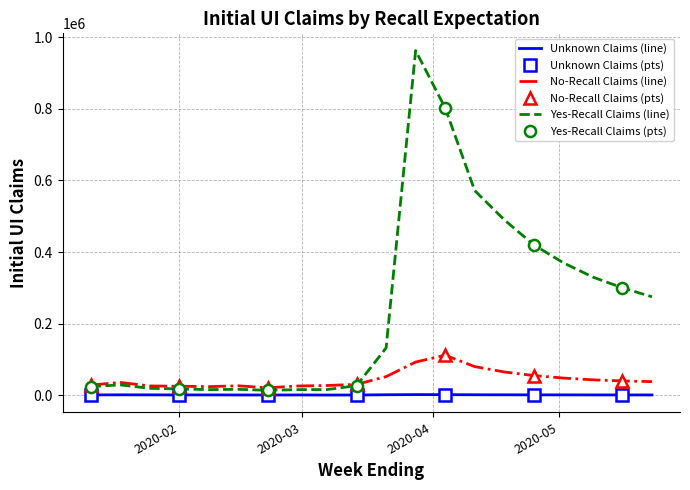

True or false: Initial UI Claims (Yes) has more than 0 points higher than both neighbors.

True